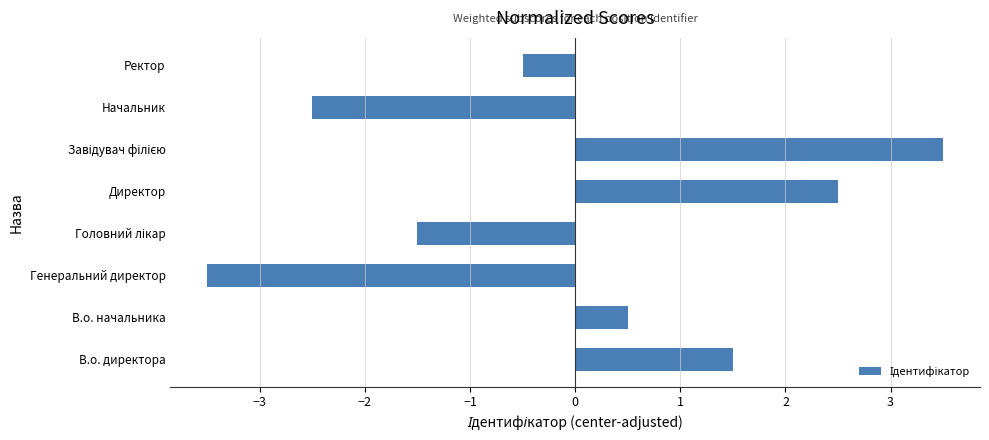

Count the number of categories in the chart.

8